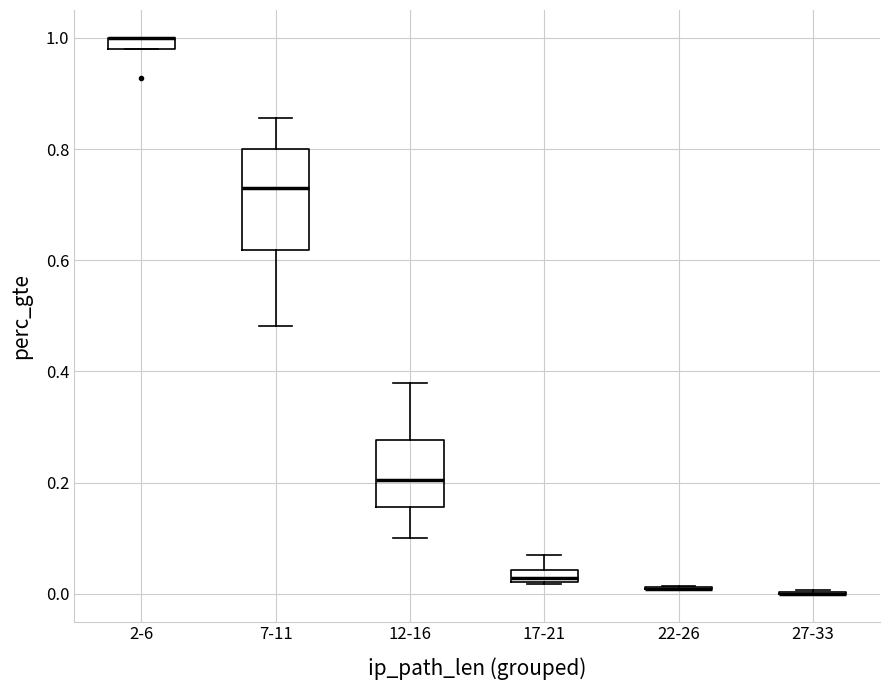

Which box is the tallest, from its lower edge to its upper edge?

7-11